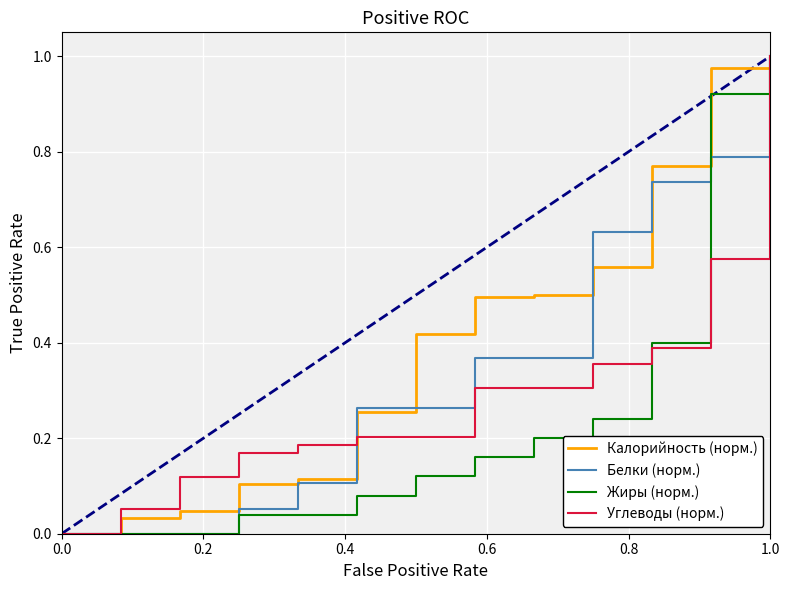

List the series in order of their overall mean, lowest first.

Жиры (норм.), Углеводы (норм.), Белки (норм.), Калорийность (норм.)